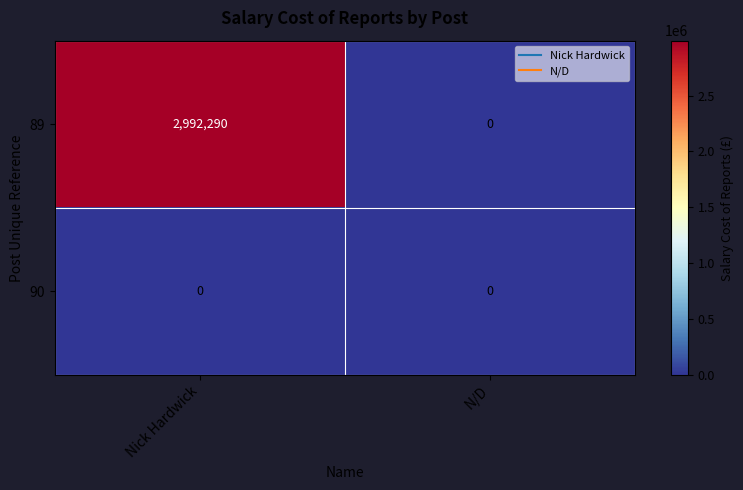

Which series has the largest total across all categories?

89